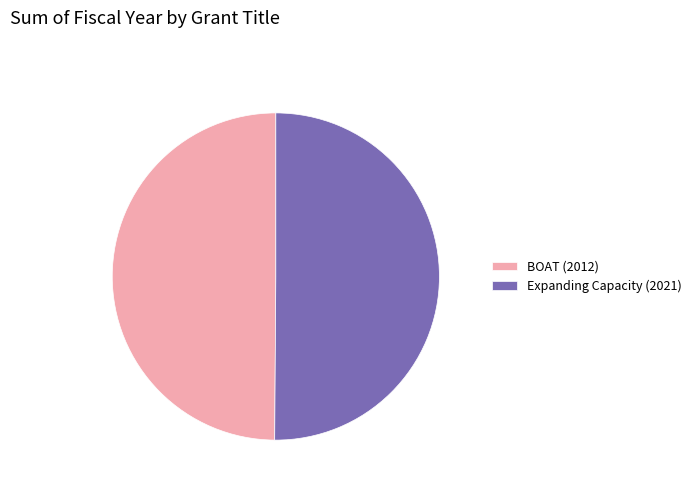

Approximately how many times larger is the value at BOAT (2012) compared to Expanding Capacity (2021)?

1.0